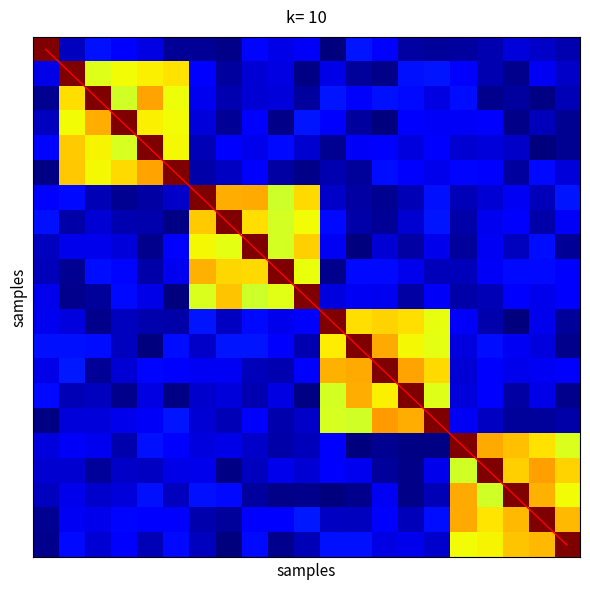

At which category is the sum across all series the highest?

20